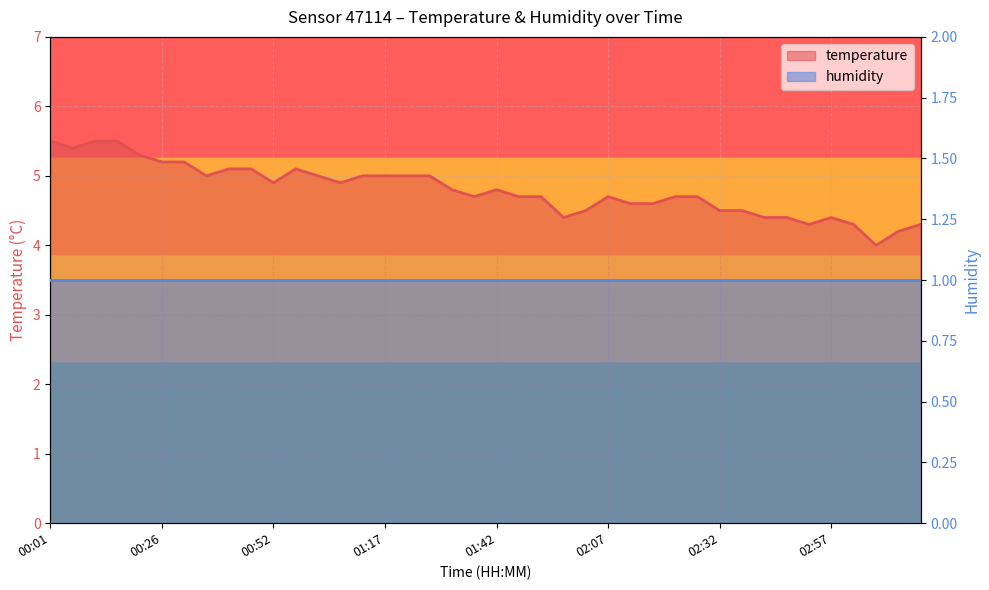

What is the difference between the values at 03:07 and 02:22?

0.7